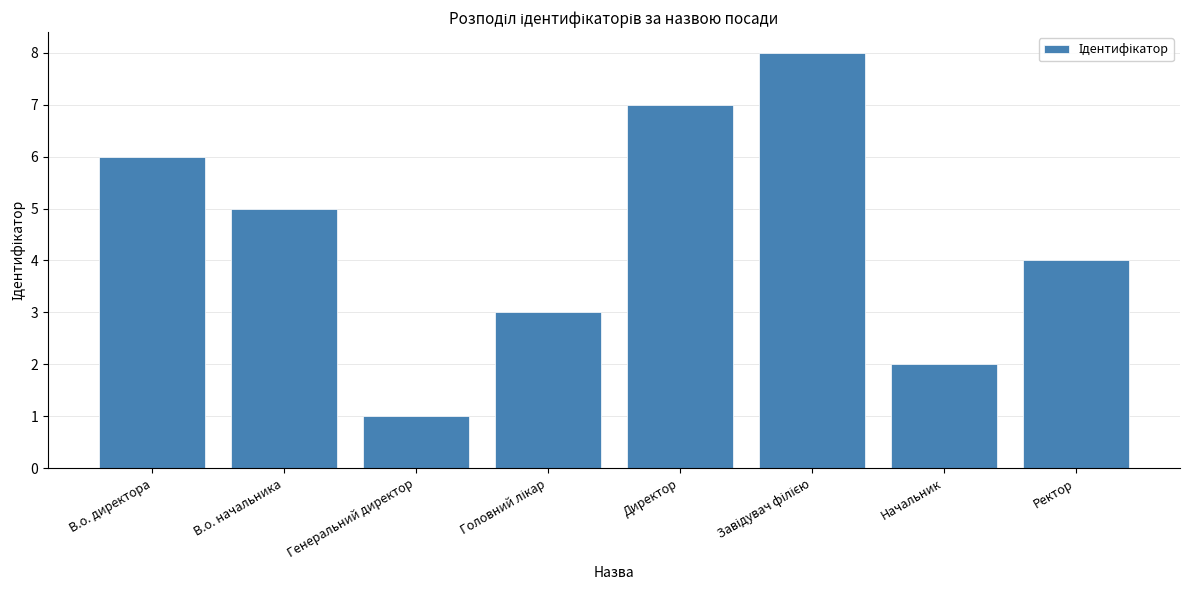

At which label does the data first exceed 5?

В.о. директора